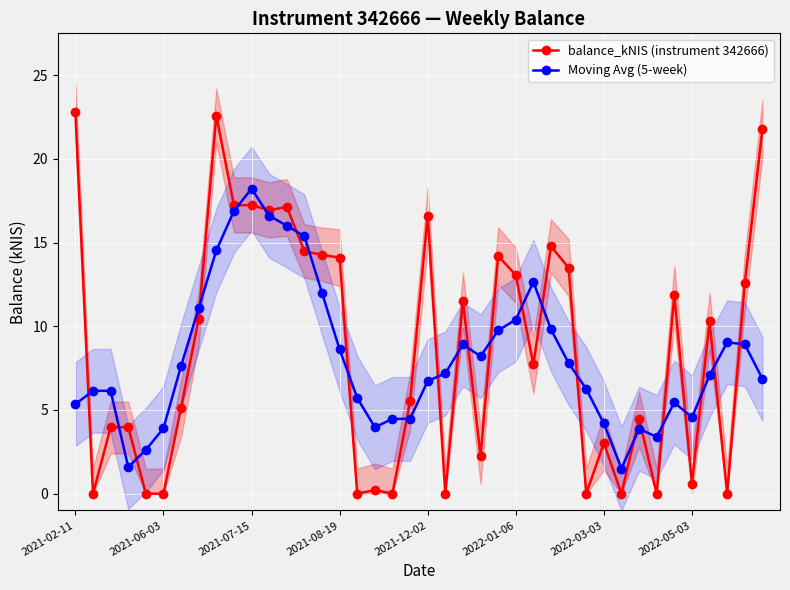

True or false: balance_kNIS (instrument 342666) has more than 2 interior local peaks.

True